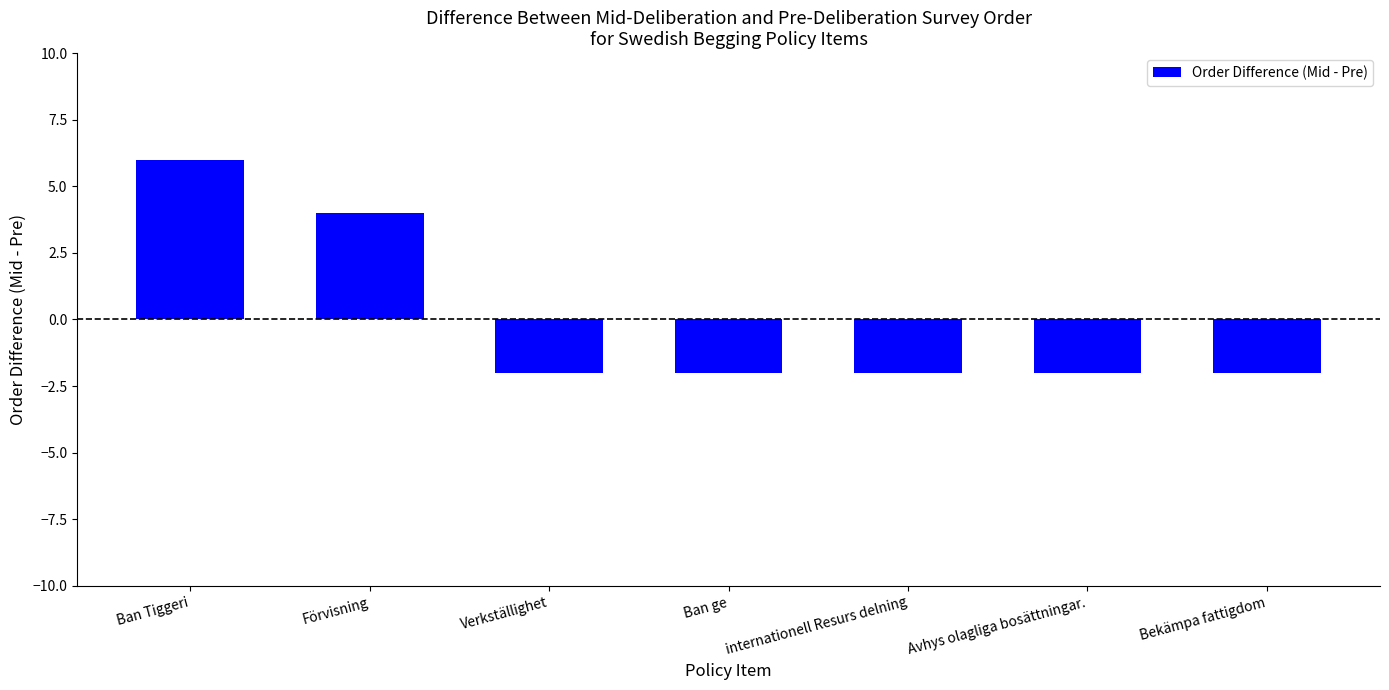

Where is the data nearest to the value 2?

Förvisning